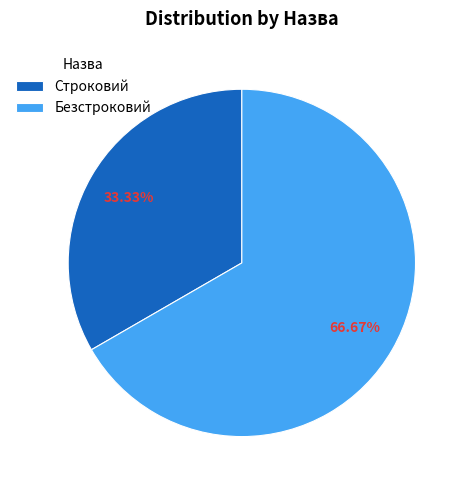

To the nearest percent, what percentage of the pie is Строковий?

33%